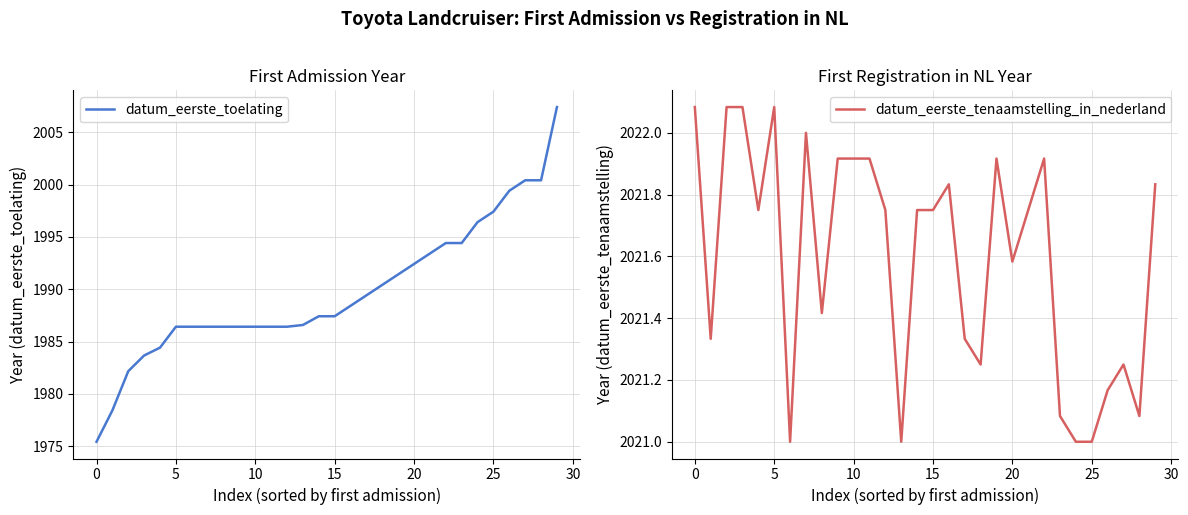

True or false: datum_eerste_toelating and datum_eerste_tenaamstelling_in_nederland intersect in this chart.

False